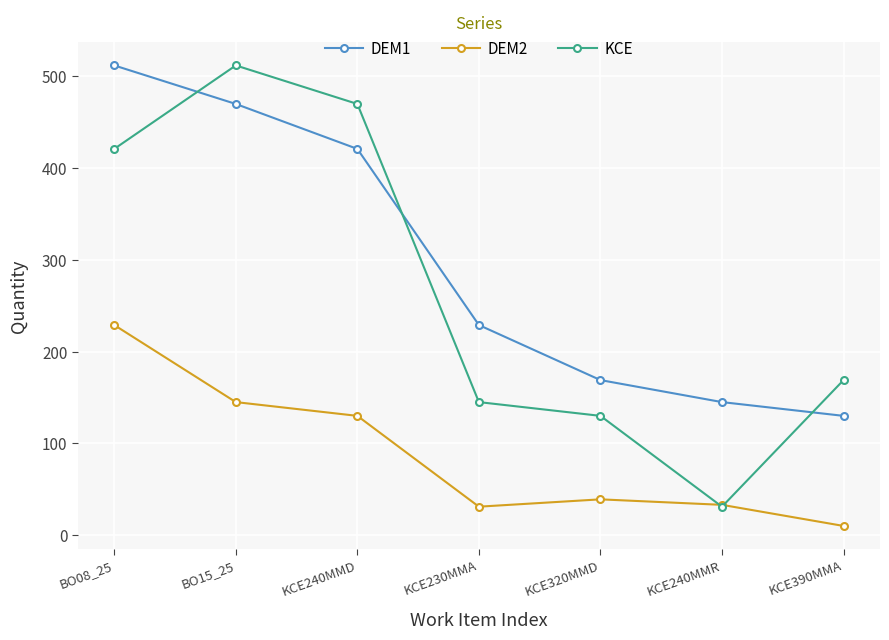

True or false: DEM2 and DEM1 intersect in this chart.

False